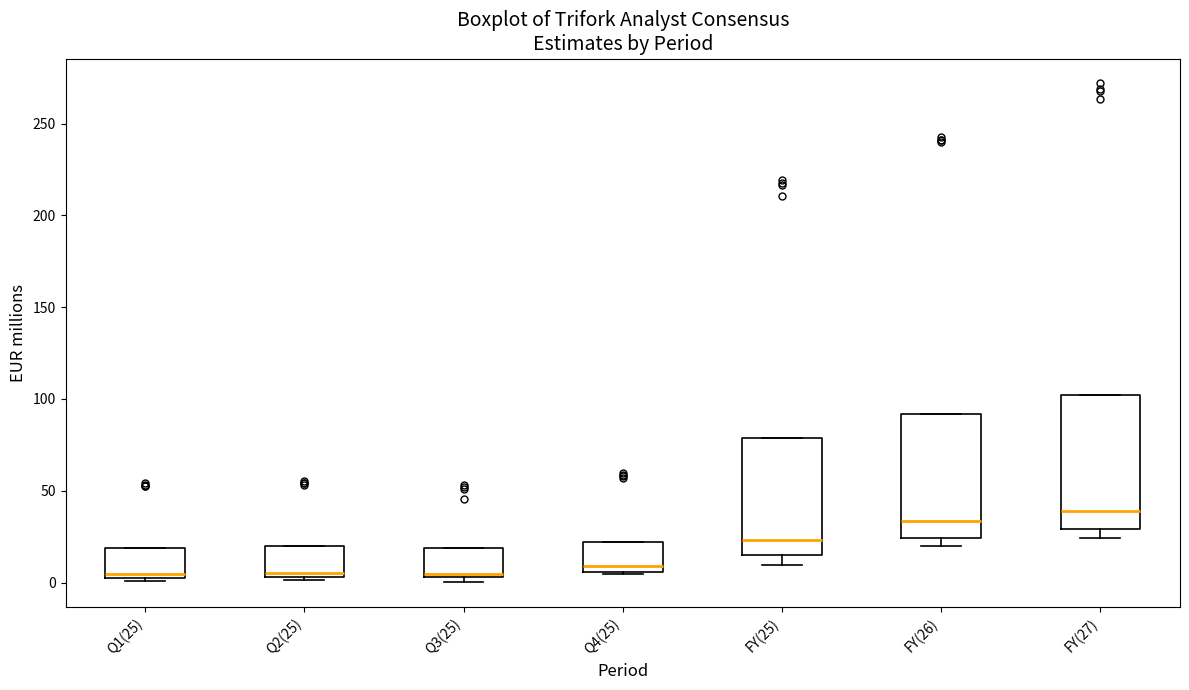

Comparing the boxes themselves (not the whiskers), which one is the tallest?

FY(27)